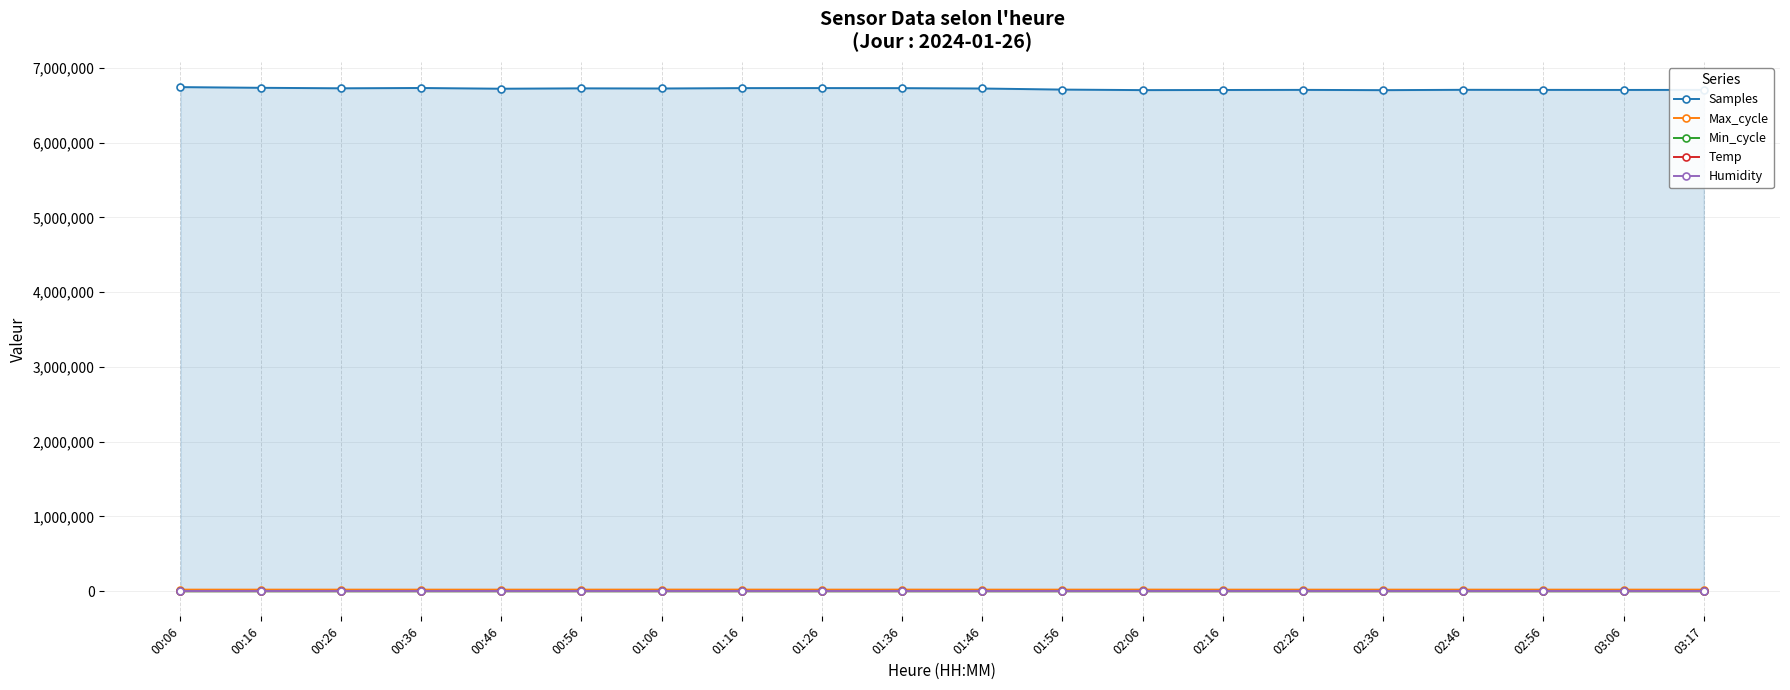

Reading left to right, what are all the values shown in this chart?

Samples: 00:06=6743131.0	00:16=6733849.0	00:26=6727323.0	00:36=6731272.0	00:46=6721631.0	00:56=6726617.0	01:06=6724696.0	01:16=6729788.0	01:26=6730274.0	01:36=6729289.0	01:46=6724465.0	01:56=6709985.0	02:06=6702955.0	02:16=6704518.0	02:26=6706017.0	02:36=6702417.0	02:46=6706923.0	02:56=6705807.0	03:06=6705203.0	03:17=6705776.0
Max_cycle: 00:06=20062.0	00:16=20078.0	00:26=20136.0	00:36=20054.0	00:46=20083.0	00:56=20176.0	01:06=20766.0	01:16=20614.0	01:26=20113.0	01:36=20533.0	01:46=20090.0	01:56=20113.0	02:06=20739.0	02:16=20101.0	02:26=20073.0	02:36=20052.0	02:46=20076.0	02:56=20158.0	03:06=20151.0	03:17=20053.0
Min_cycle: 00:06=88.0	00:16=88.0	00:26=88.0	00:36=88.0	00:46=88.0	00:56=88.0	01:06=88.0	01:16=88.0	01:26=88.0	01:36=88.0	01:46=76.0	01:56=88.0	02:06=88.0	02:16=88.0	02:26=88.0	02:36=88.0	02:46=88.0	02:56=88.0	03:06=88.0	03:17=88.0
Temp: 00:06=9.1	00:16=9.1	00:26=9.0	00:36=8.9	00:46=8.9	00:56=8.9	01:06=8.9	01:16=8.8	01:26=8.7	01:36=8.7	01:46=8.7	01:56=8.8	02:06=8.9	02:16=9.1	02:26=9.1	02:36=9.4	02:46=9.5	02:56=9.5	03:06=9.4	03:17=9.2
Humidity: 00:06=99.9	00:16=99.9	00:26=99.9	00:36=99.9	00:46=99.9	00:56=99.9	01:06=99.9	01:16=99.9	01:26=99.9	01:36=99.9	01:46=99.9	01:56=99.9	02:06=99.9	02:16=99.9	02:26=99.9	02:36=99.9	02:46=99.9	02:56=99.9	03:06=99.9	03:17=99.9